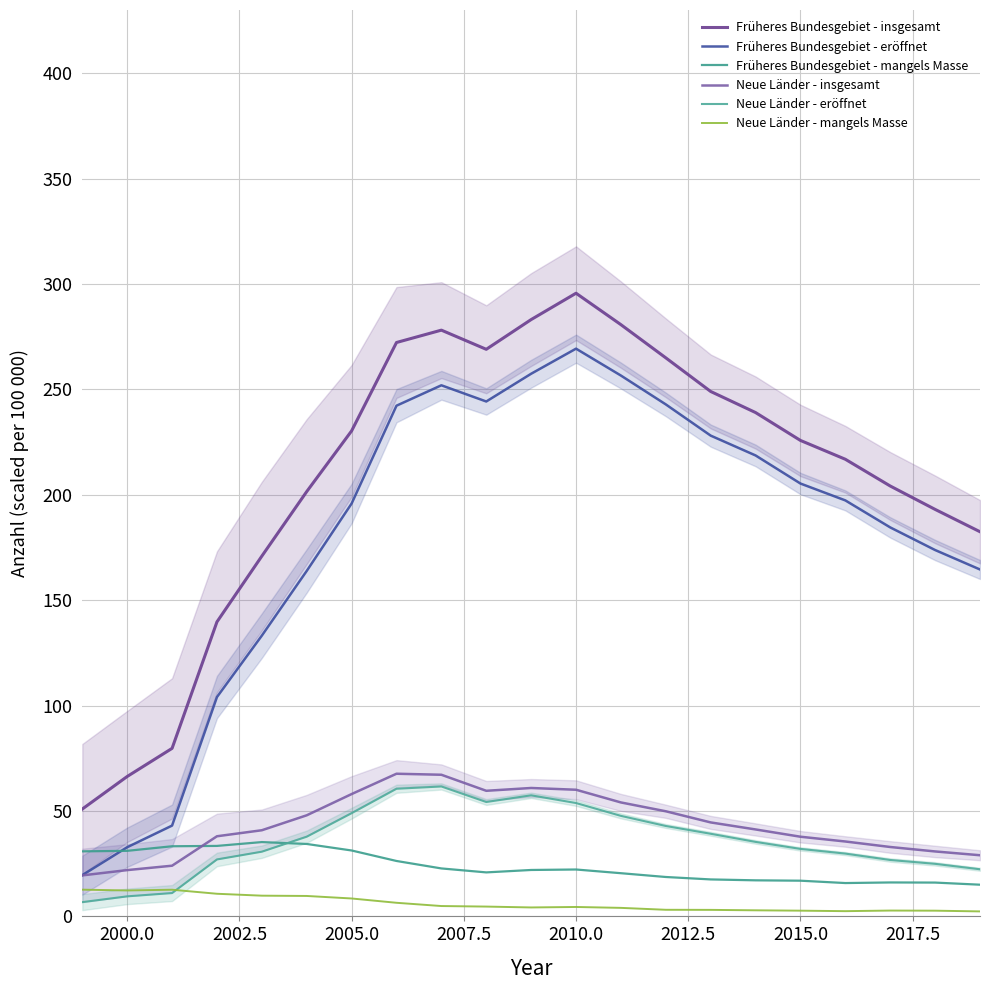

True or false: Neue Länder - insgesamt and Früheres Bundesgebiet - eröffnet intersect in this chart.

False